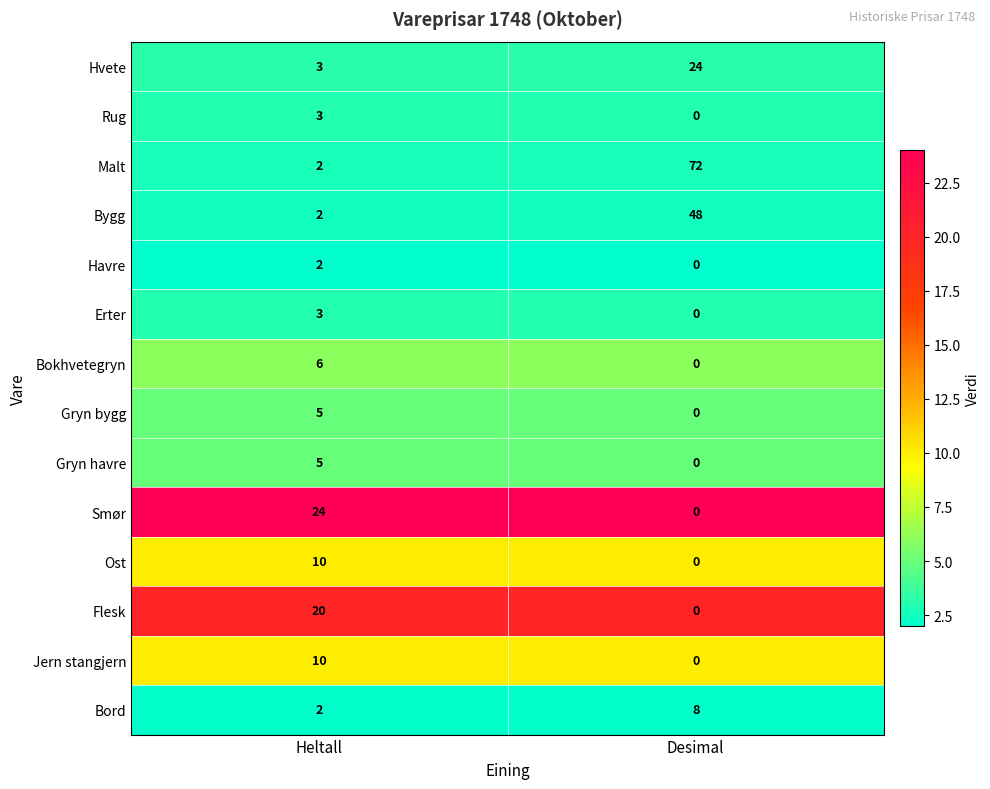

What is the total value across all series at Heltall?

97